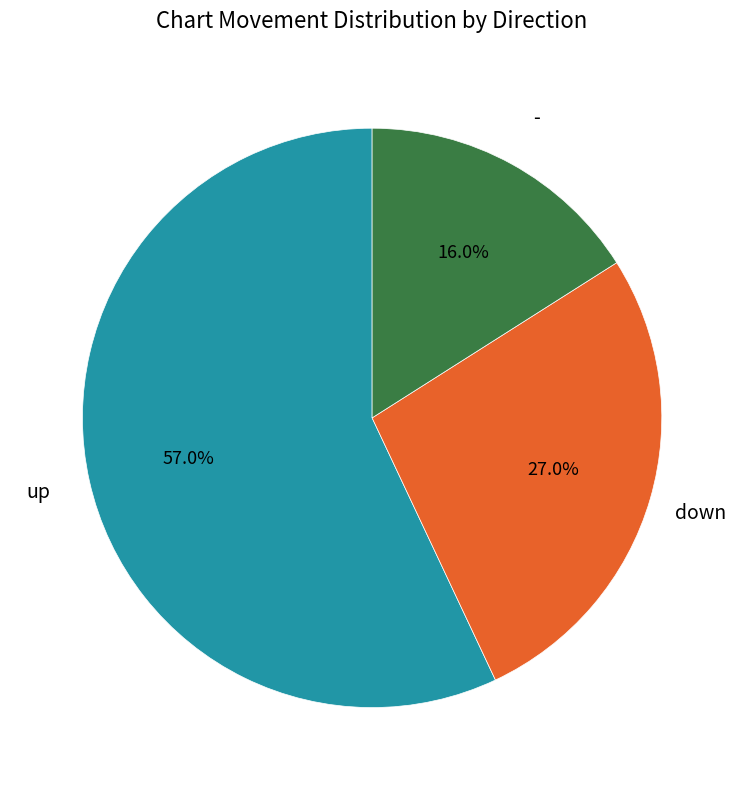

Is there a majority slice in this chart?

Yes